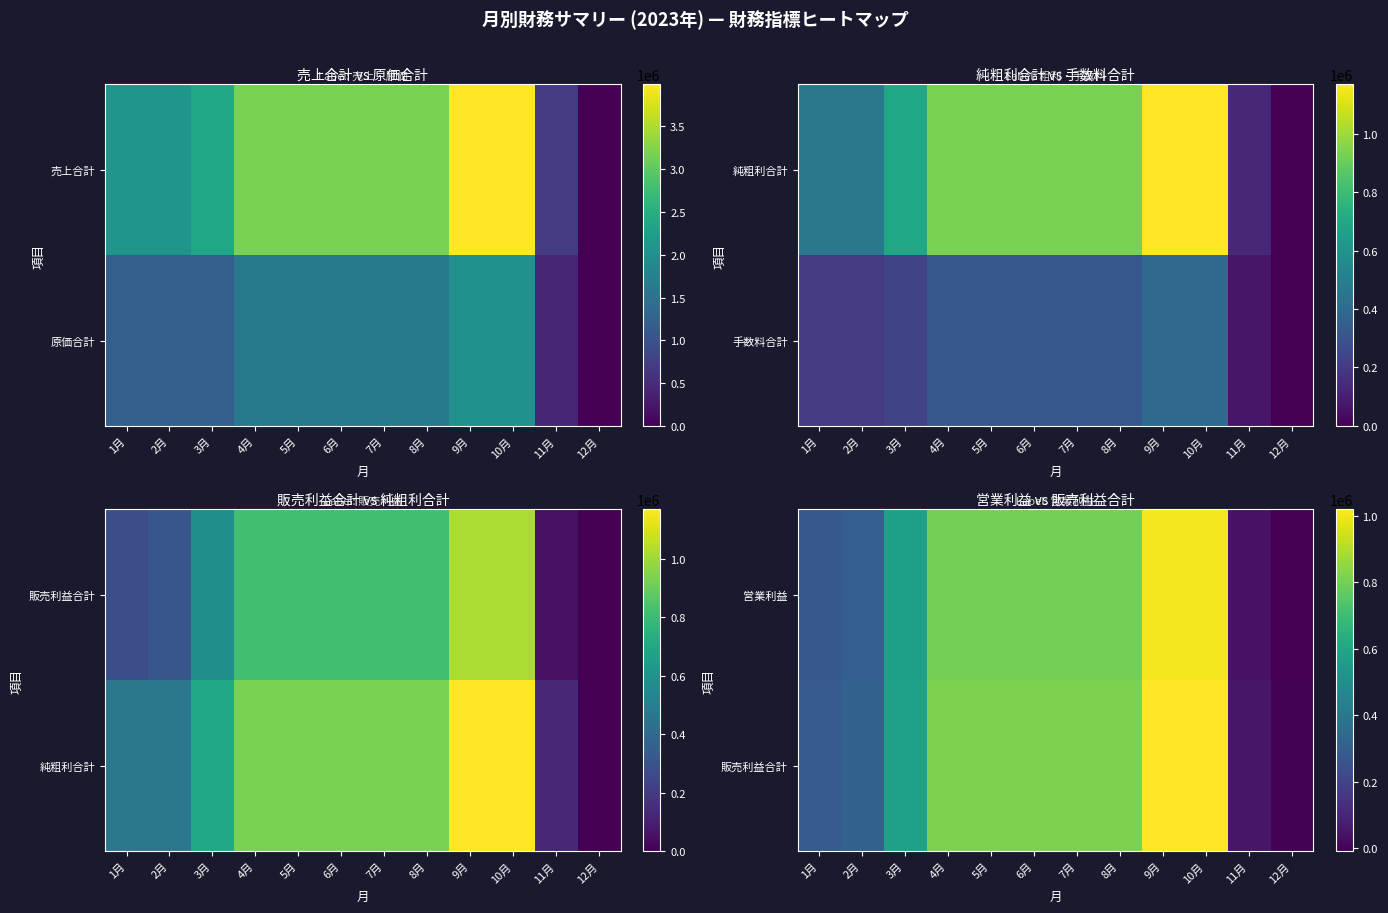

The 営業利益 series shows 802900 at 8月. True or false?

True